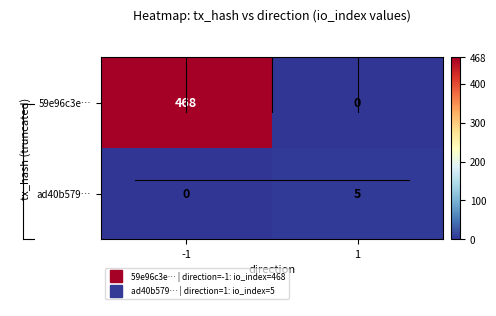

Reading left to right, what are all the values shown in this chart?

59e96c3e…: 468	0
ad40b579…: 0	5